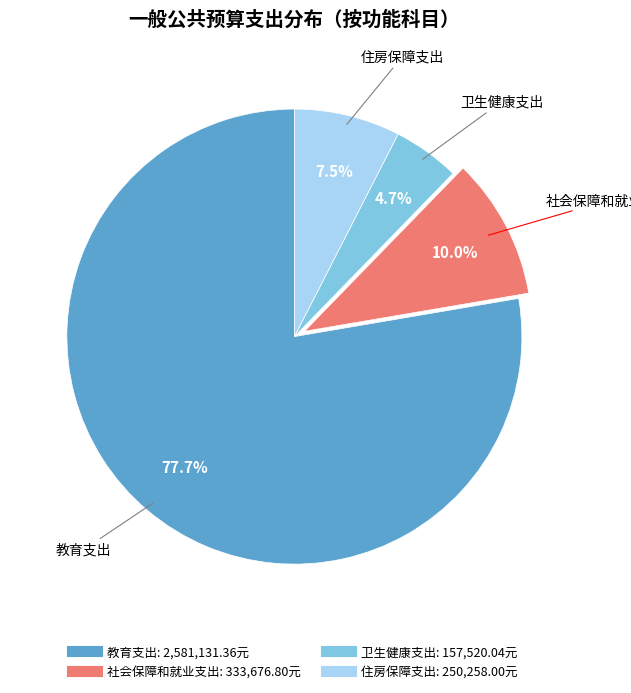

Which has a higher value, 社会保障和就业支出 or 卫生健康支出?

社会保障和就业支出